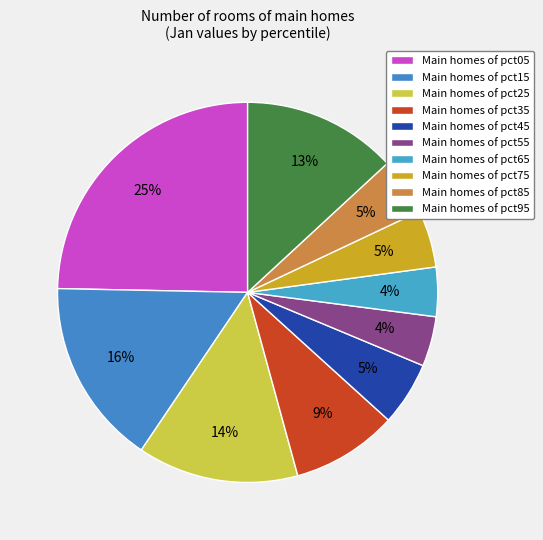

How many segments does this pie chart have?

10